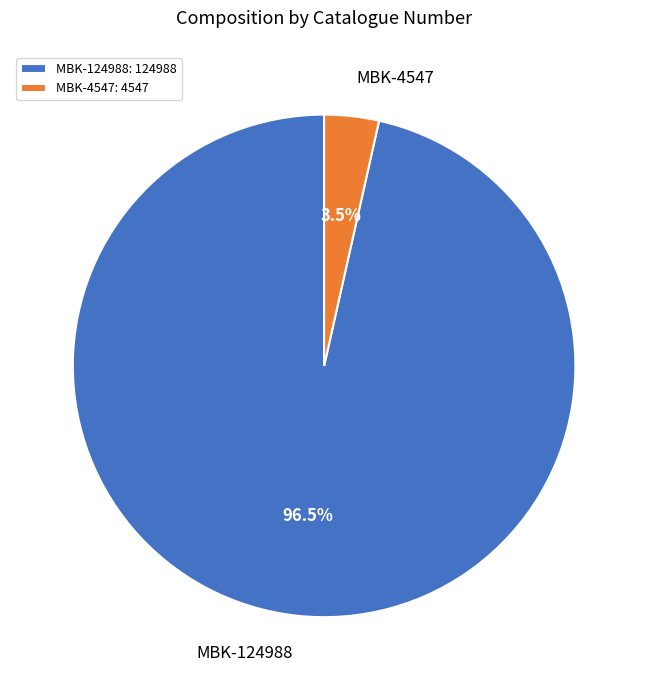

Is there a majority slice in this chart?

Yes